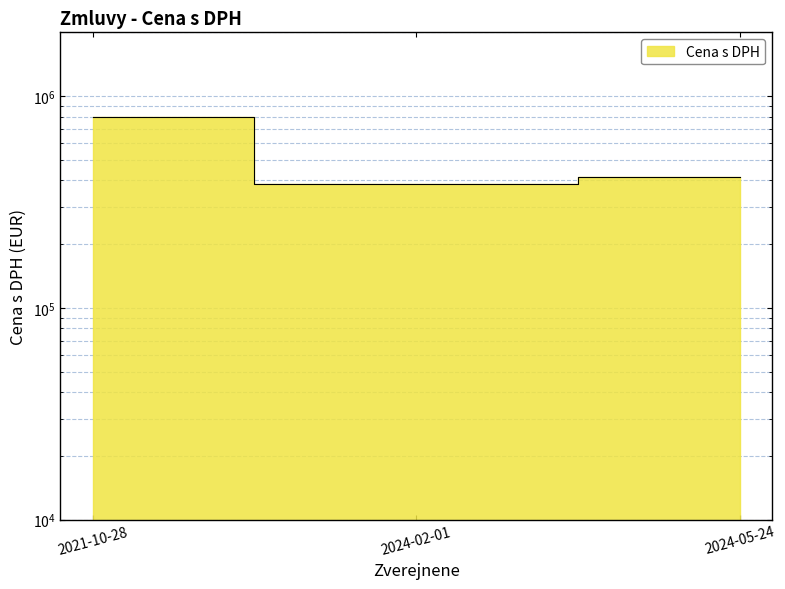

Count the number of values greater than 413266.

2